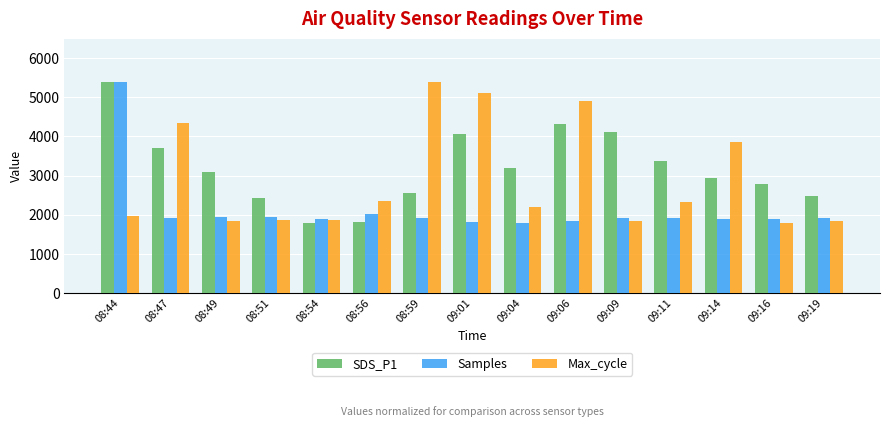

What is the total value across all series at 08:47?

9965.7